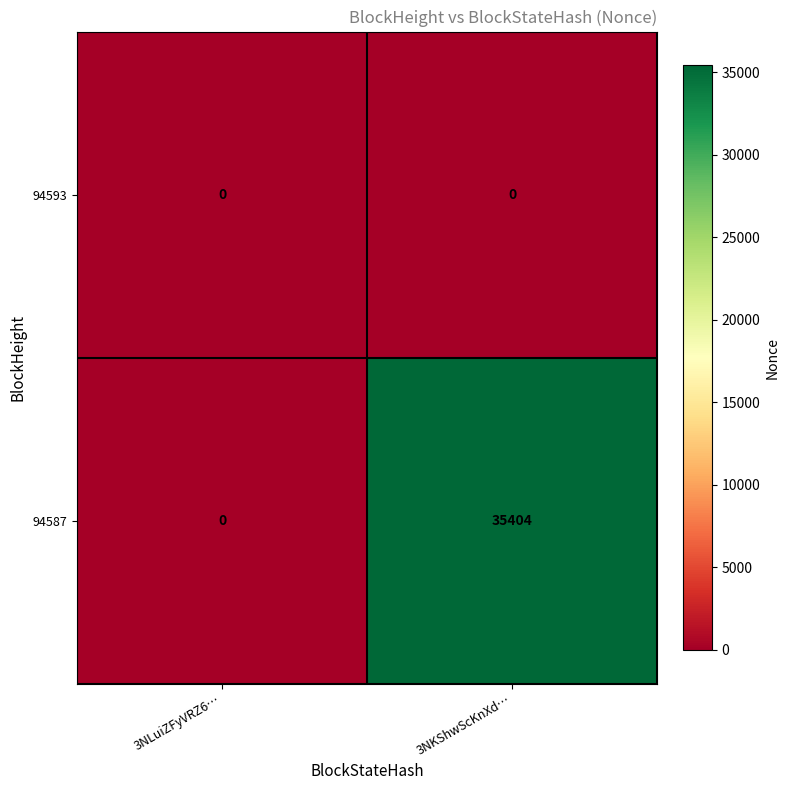

Rank the series by their maximum value, from highest to lowest.

94587, 94593